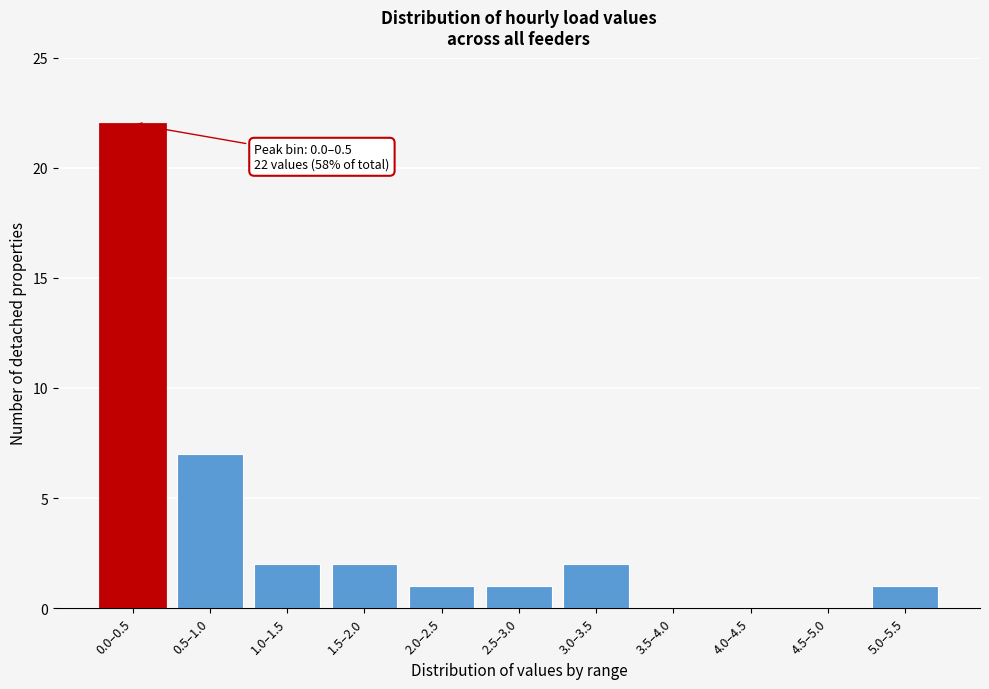

Reading right to left, list all the values displayed in this chart.

5.0–5.5=1	4.5–5.0=0	4.0–4.5=0	3.5–4.0=0	3.0–3.5=2	2.5–3.0=1	2.0–2.5=1	1.5–2.0=2	1.0–1.5=2	0.5–1.0=7	0.0–0.5=22